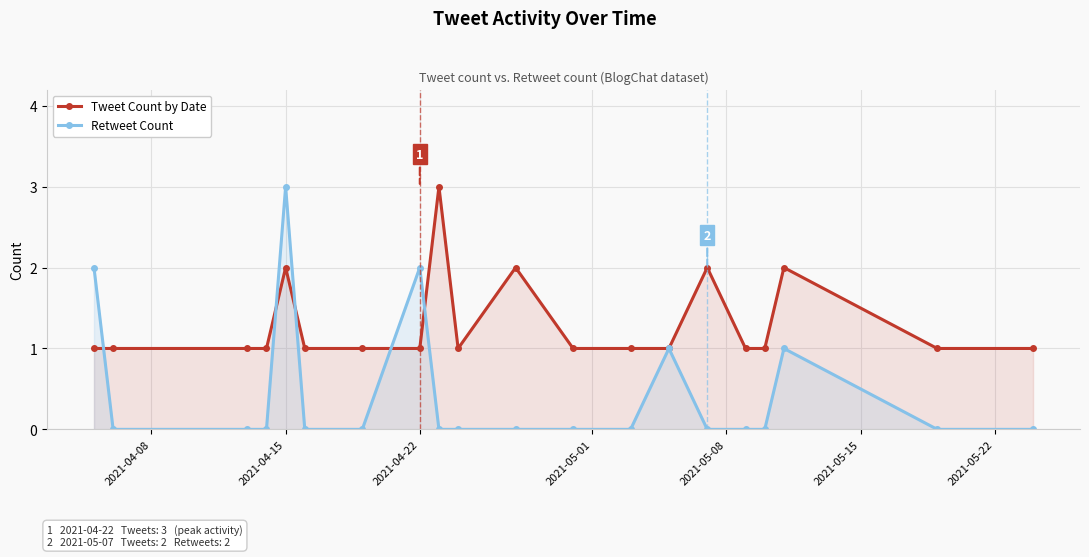

True or false: Retweet Count has a value of 3 at 2021-04-22.

False